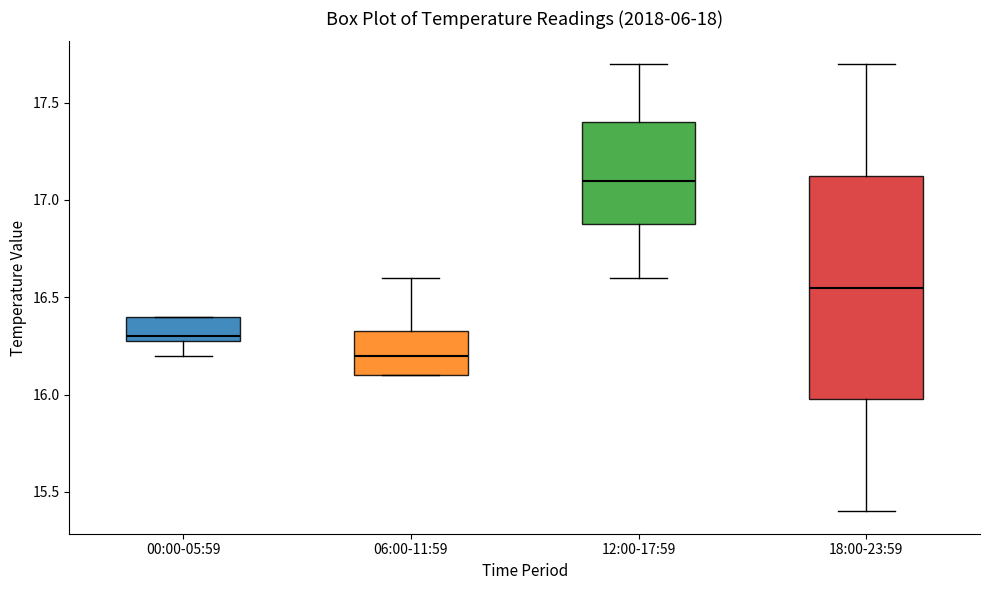

Which box's median line is the highest?

12:00-17:59